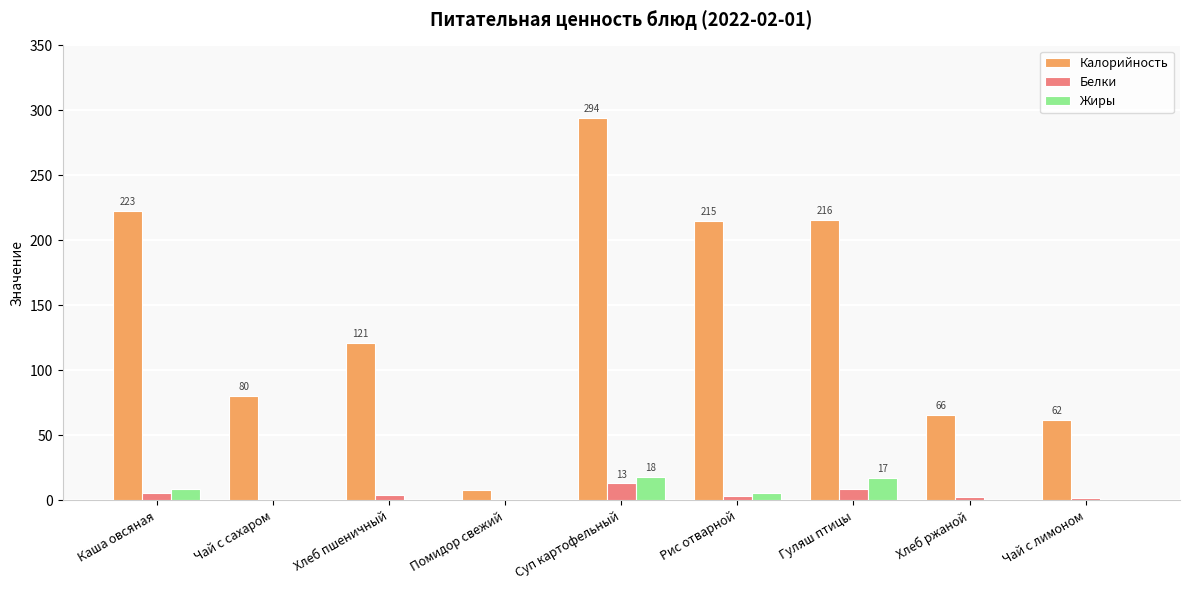

True or false: Жиры has a value of 17.0 at Гуляш птицы.

True